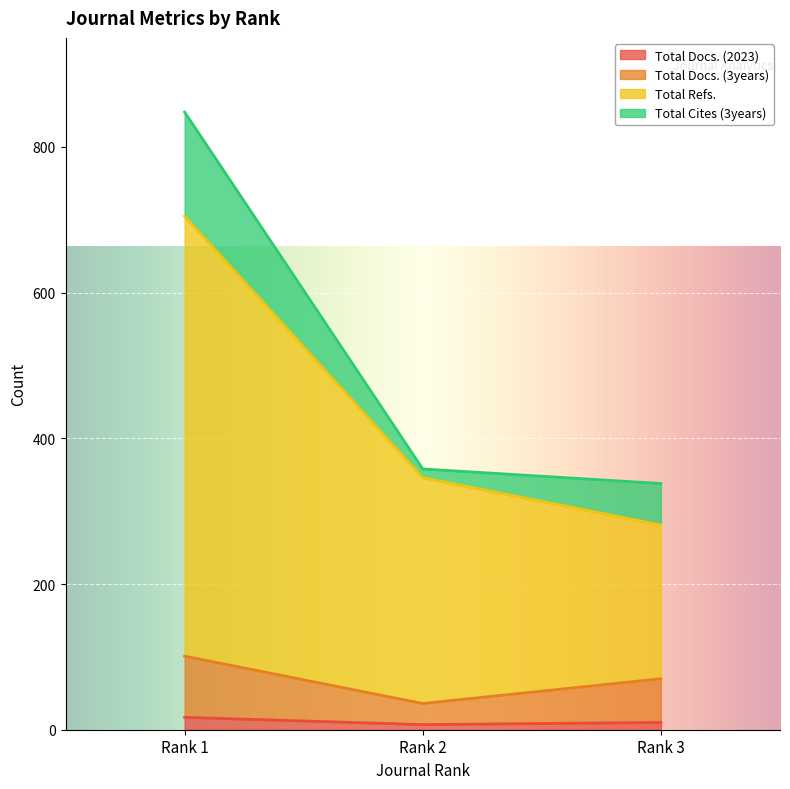

Where is Total Docs. (2023) nearest to the value 12?

Rank 3